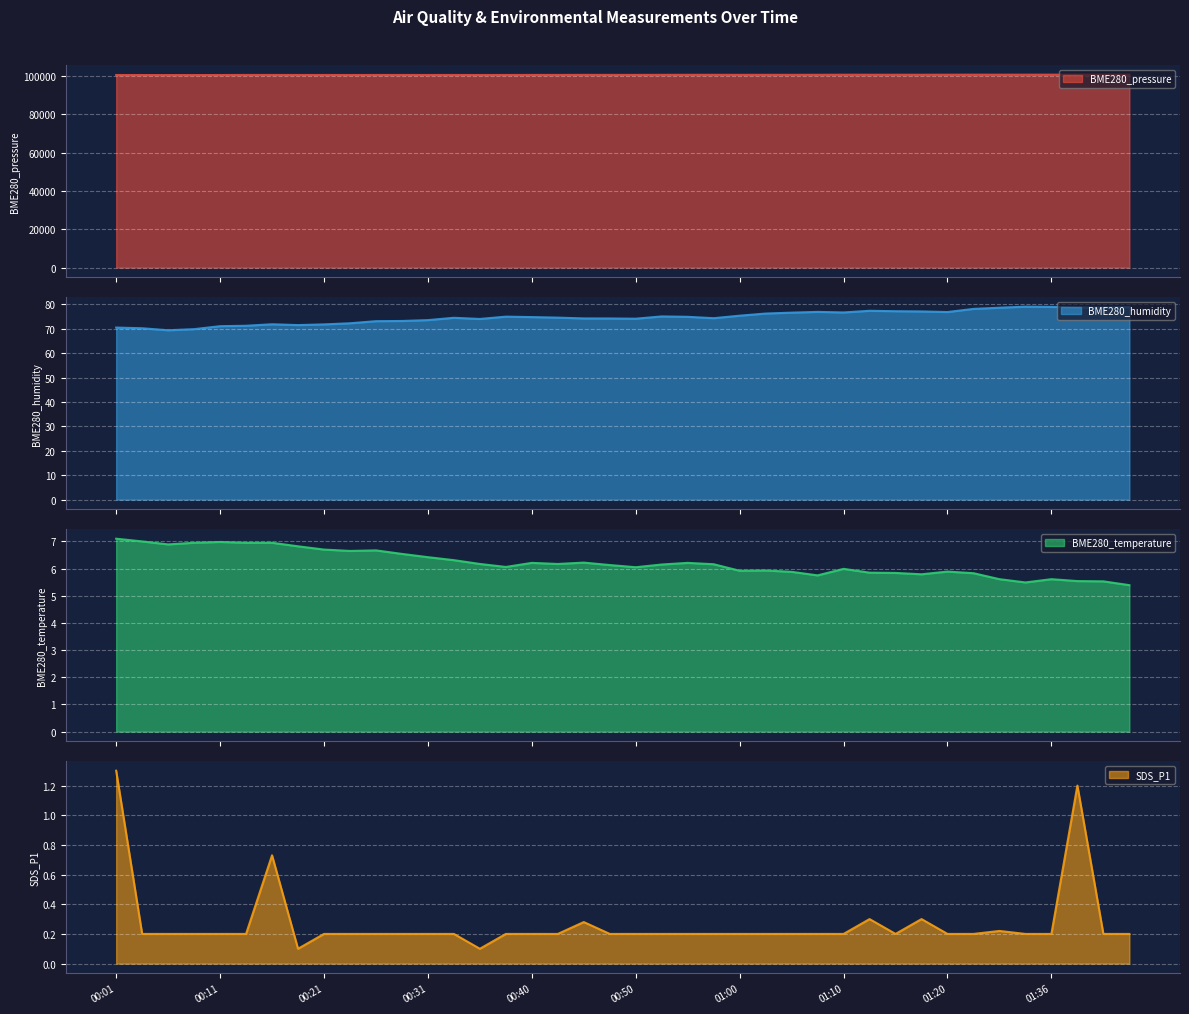

What is the sum of all BME280_humidity values?

2992.2